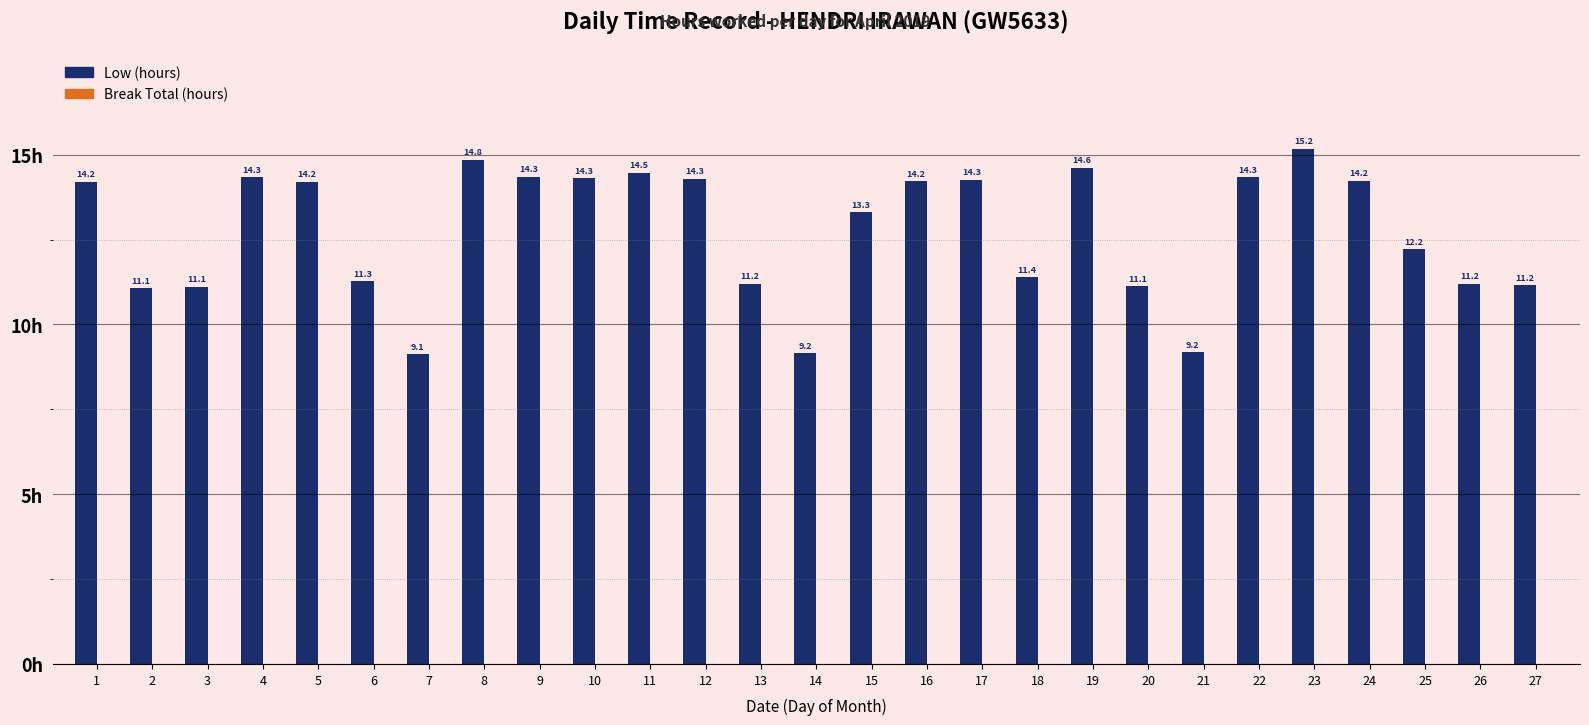

Which label corresponds to the smallest value in the chart?

7